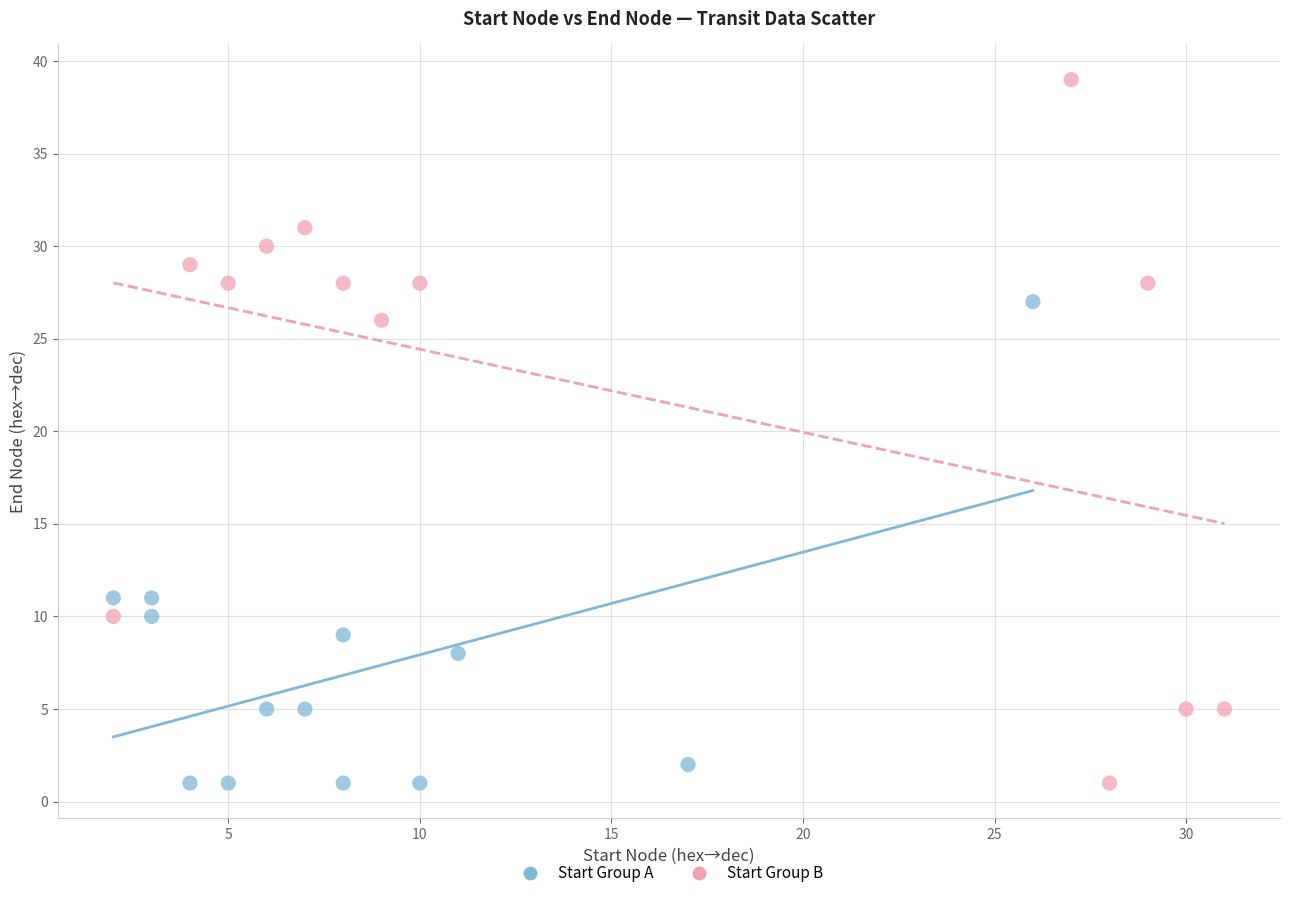

Which series contains the highest Y value?

Start Group B